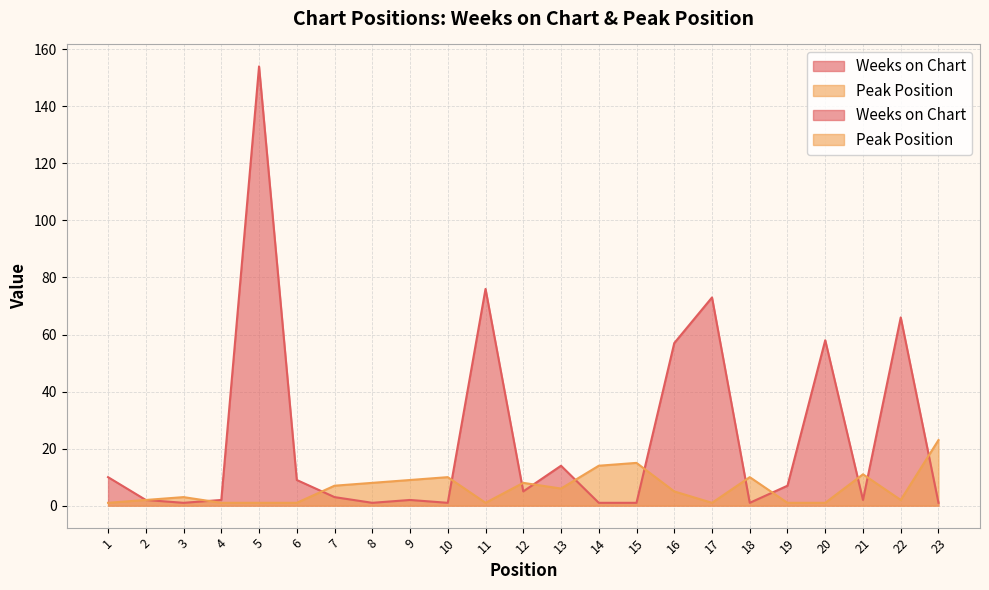

The value of Peak Position at 18 is 16. True or false?

False